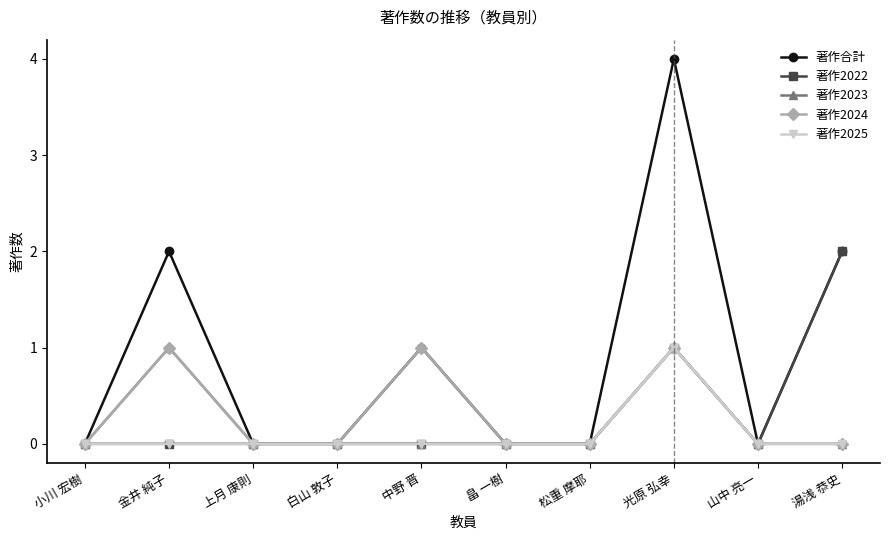

How many categories are shown in the chart?

10